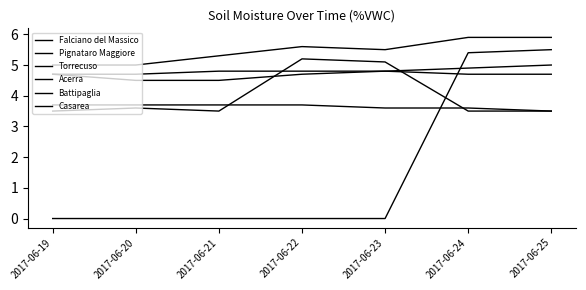

Does the chart have visible grid lines?

No